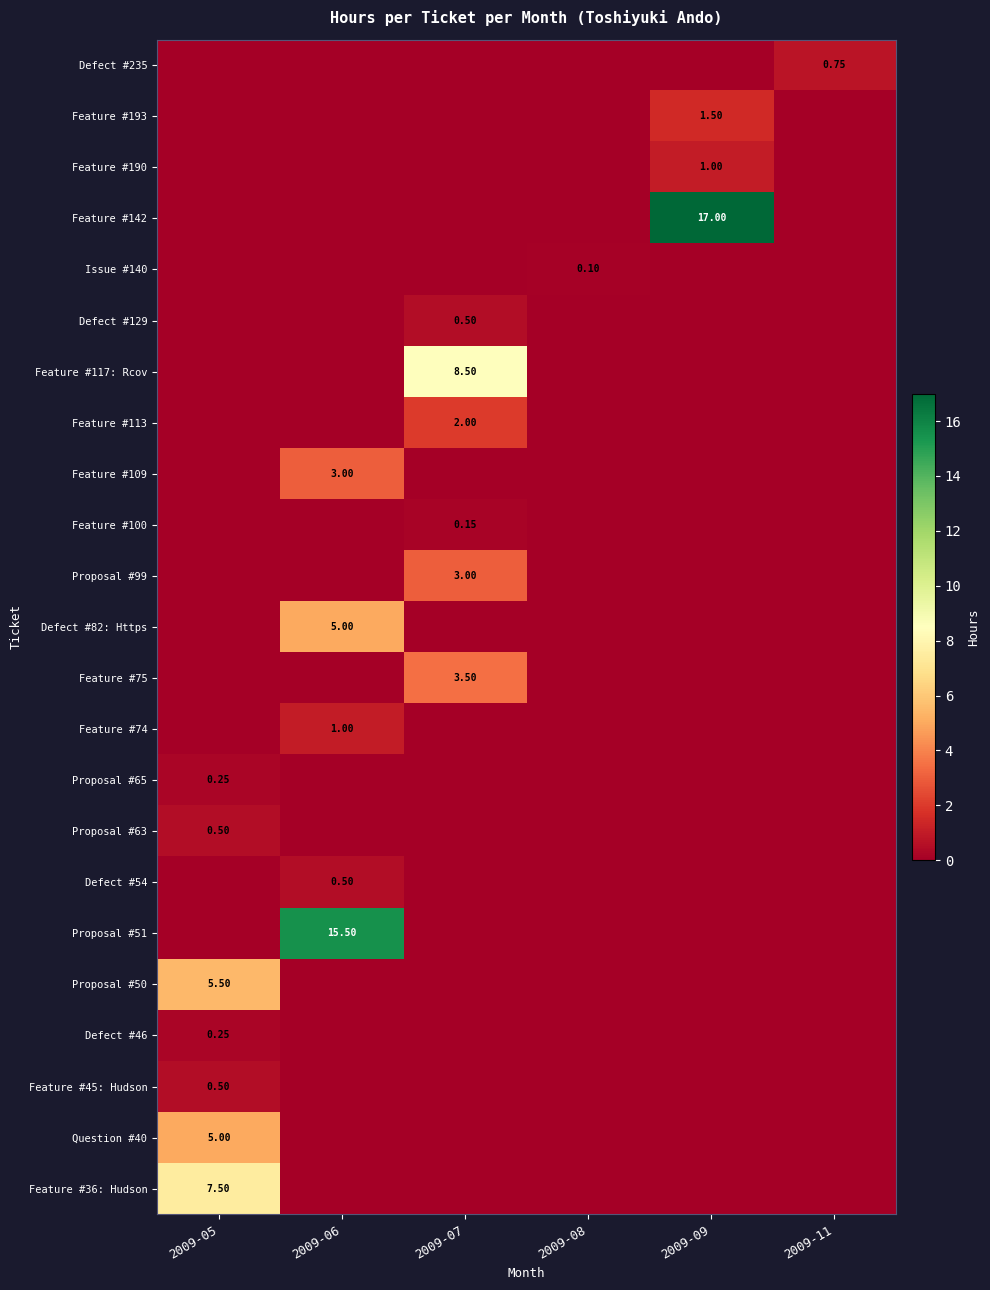

How many categories are shown in the chart?

6